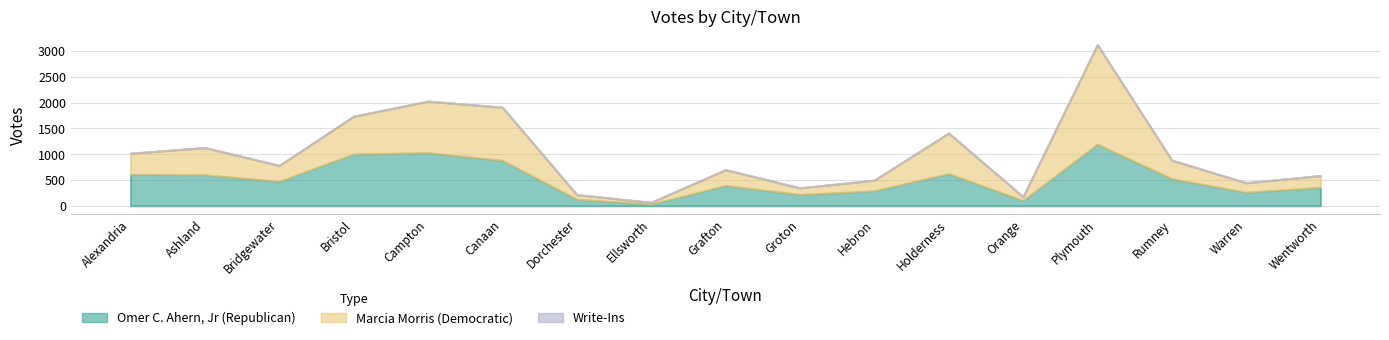

True or false: Write-Ins and Marcia Morris (Democratic) intersect in this chart.

False